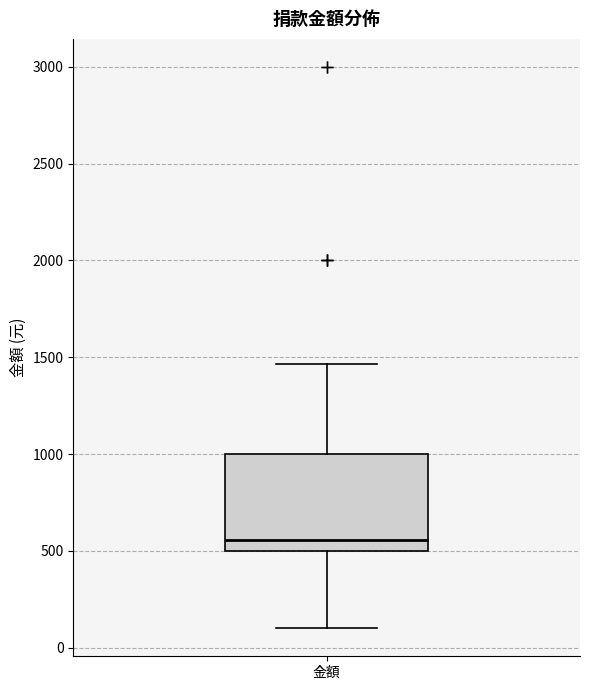

Read this box plot against the y-axis: the position of the median line, the range covered by the box, and the ends of both whiskers. The values are not printed on the chart, so give them approximately, as read against the axis.

median 550, box 500 to 1000, whiskers 100 to 1450